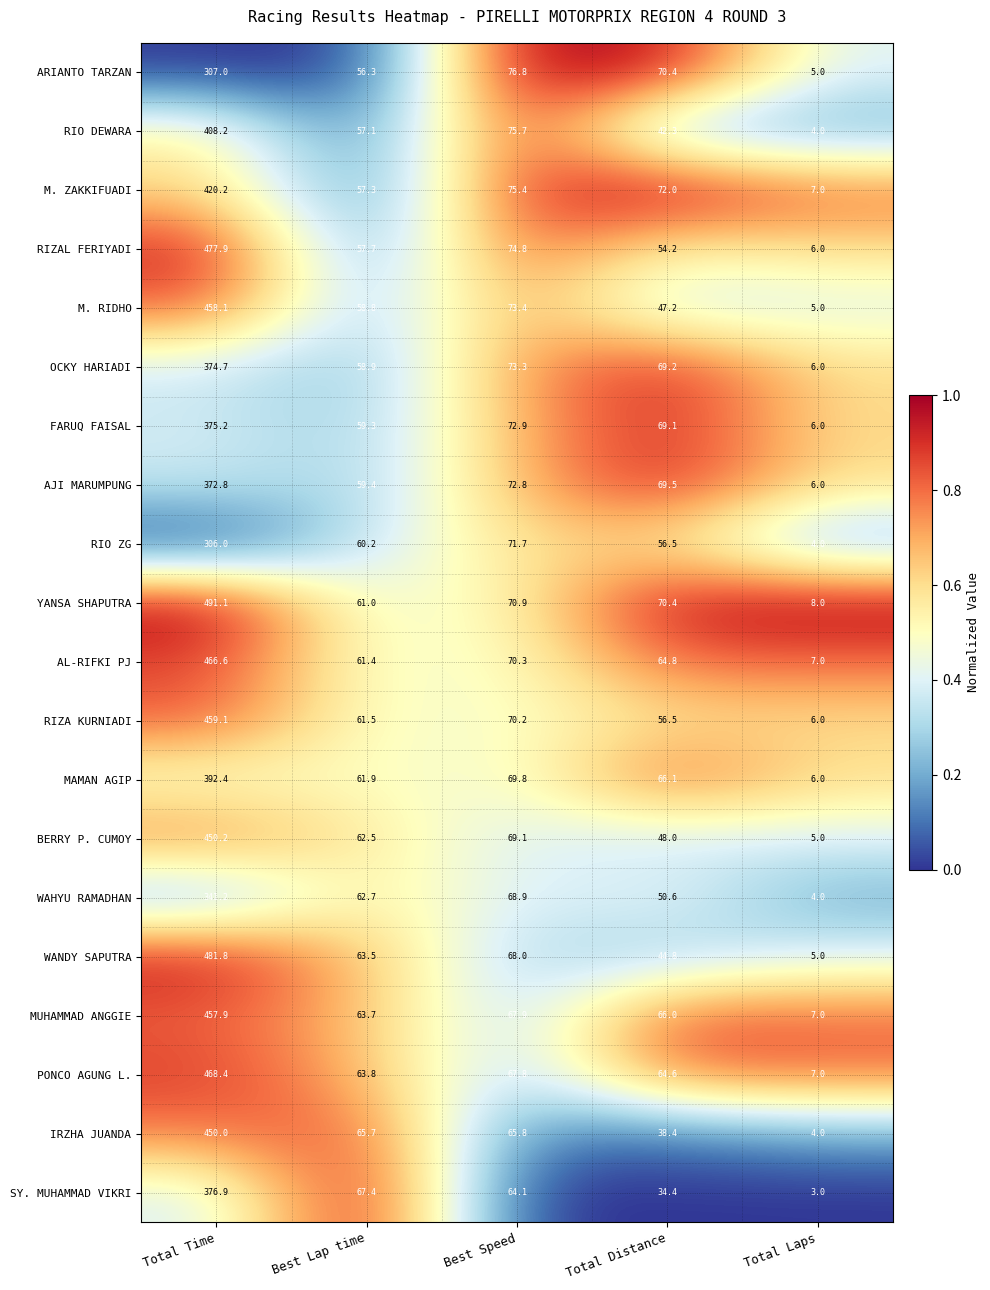

At which category is the sum across all series the highest?

Total Time